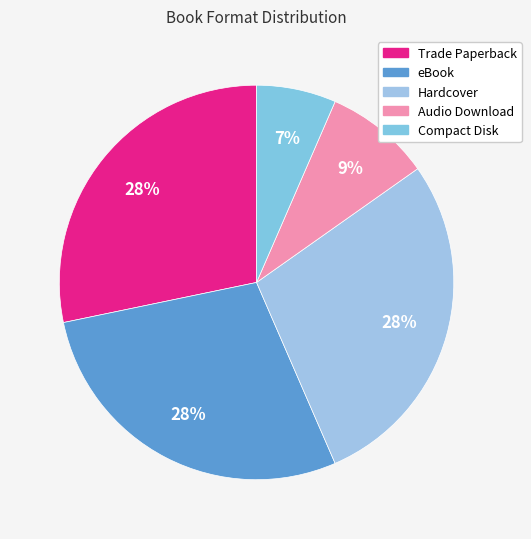

True or false: Hardcover accounts for 28% of the total.

True